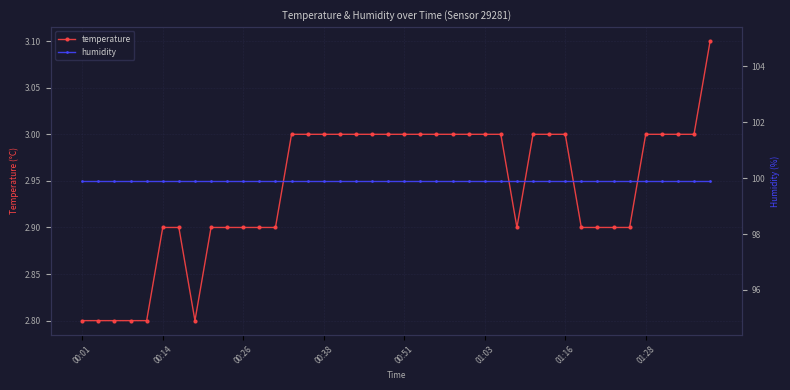

True or false: humidity and temperature intersect in this chart.

False